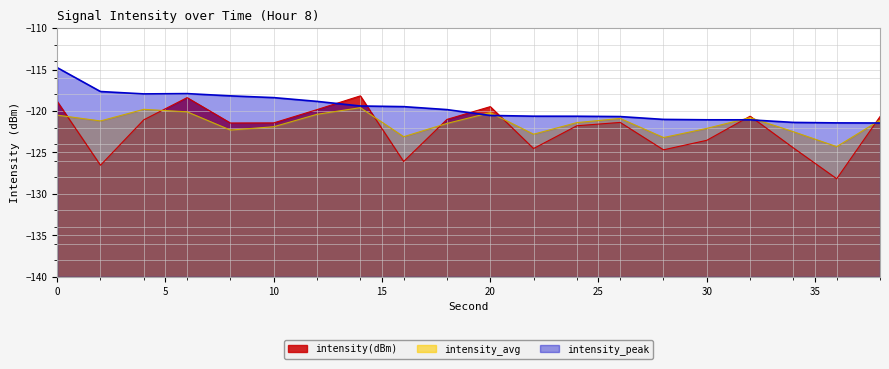

Read the intensity_avg value at 38.

-121.1